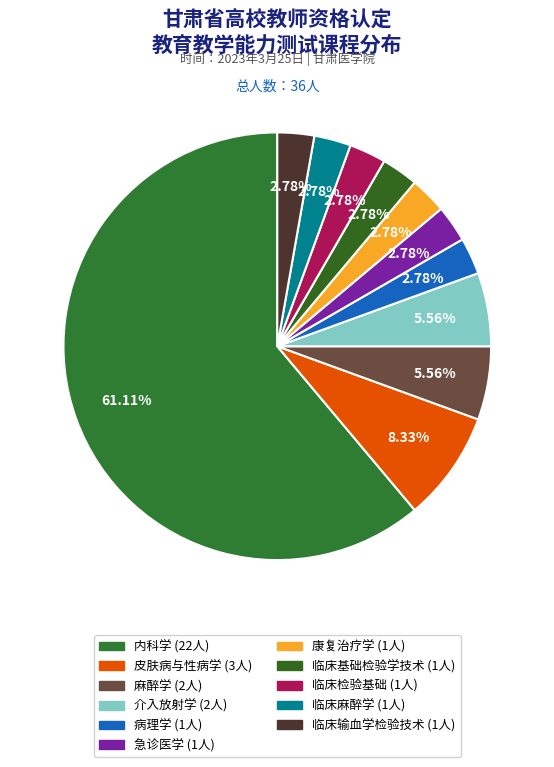

To the nearest percent, what is the difference between the 皮肤病与性病学 and 临床基础检验学技术 slice percentages?

6%